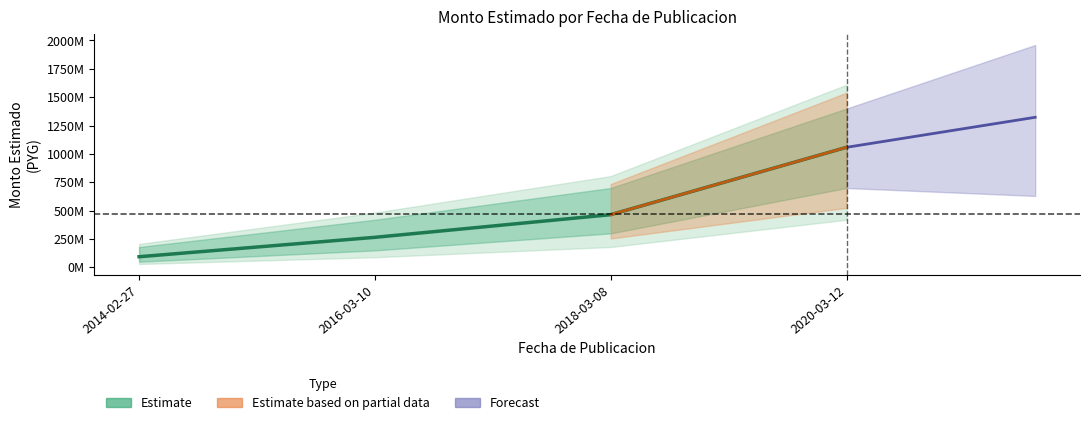

What is the value of the 3rd point from the left?

464904000